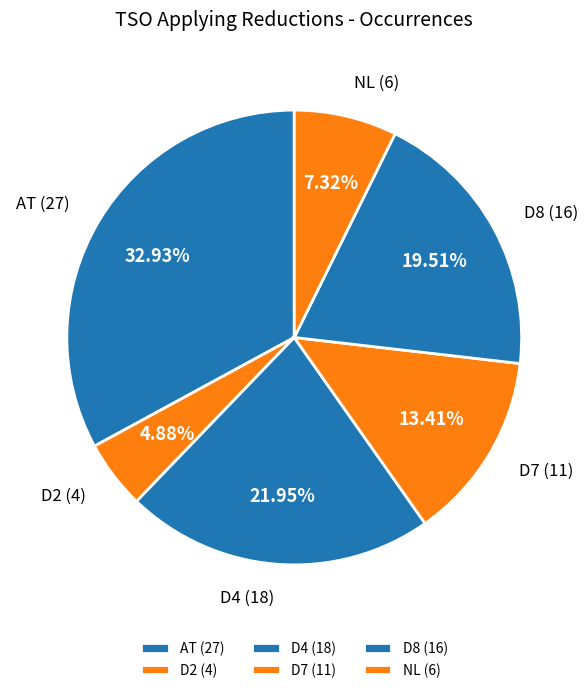

To the nearest percent, what percentage of the pie is NL?

7%